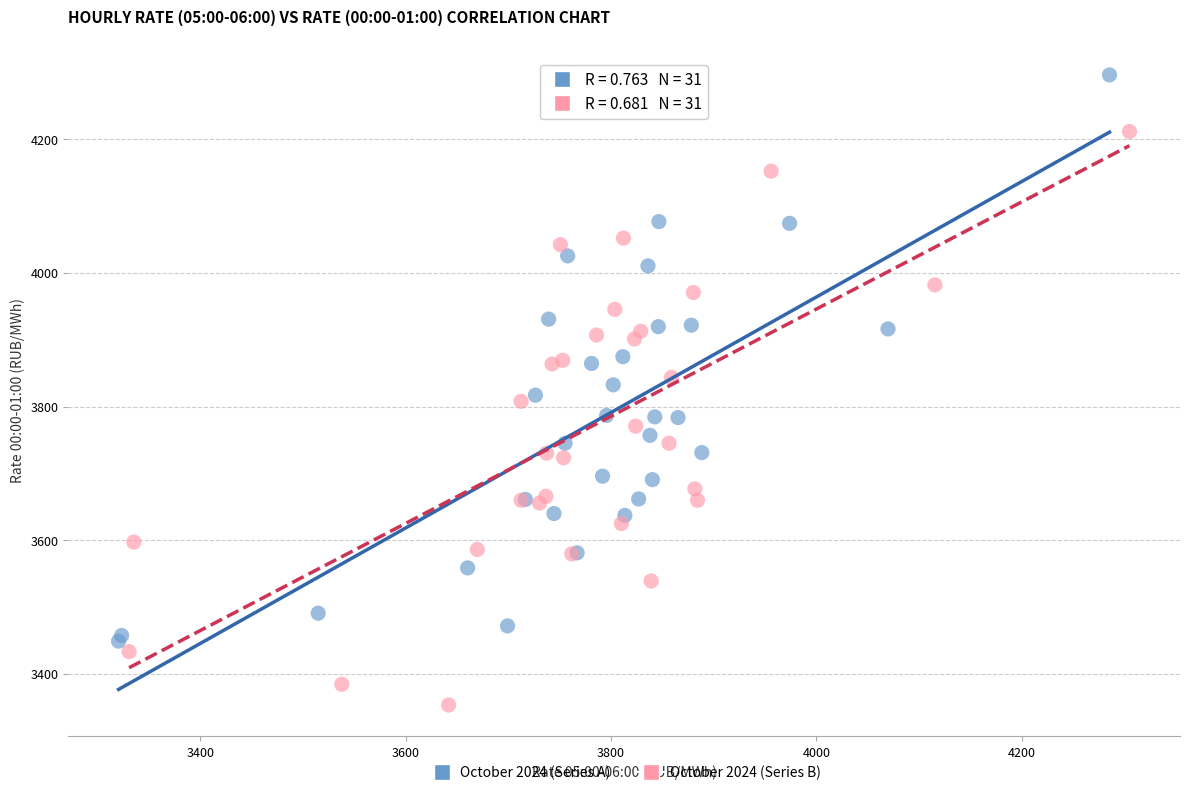

What are all the series names shown in the legend?

October 2024 (Series A), October 2024 (Series B)